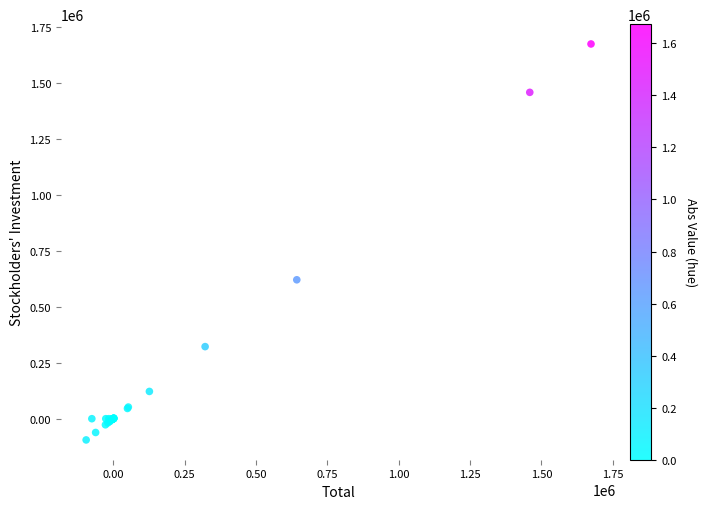

What Y value in the scatter plot is closest to 789341?

620342